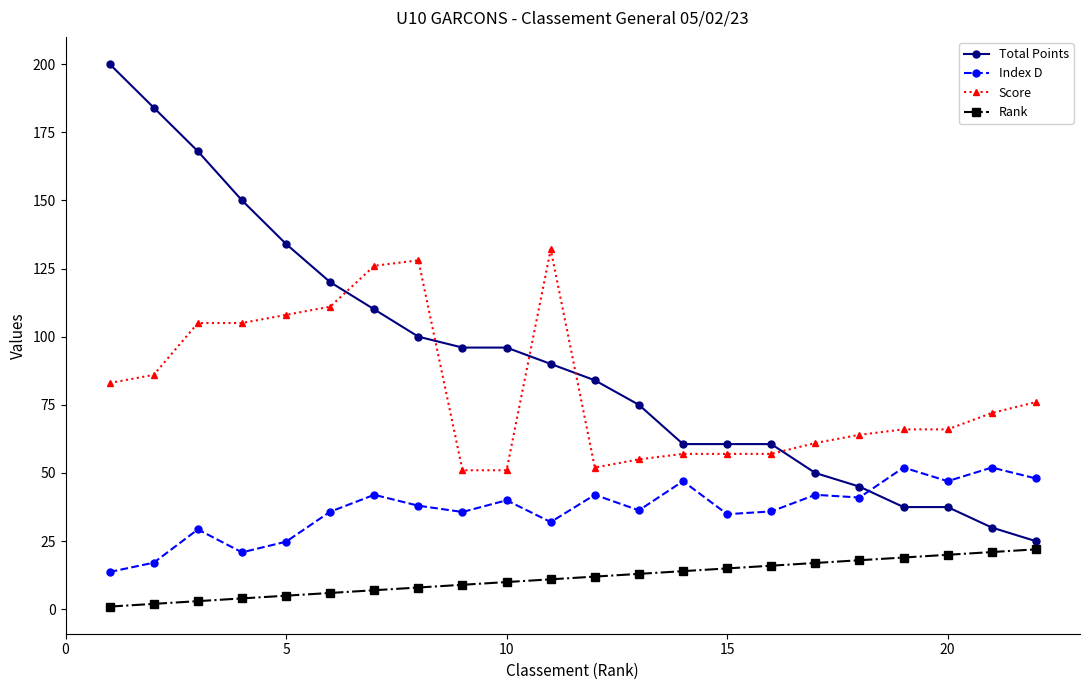

Which series has the largest total across all categories?

Total Points